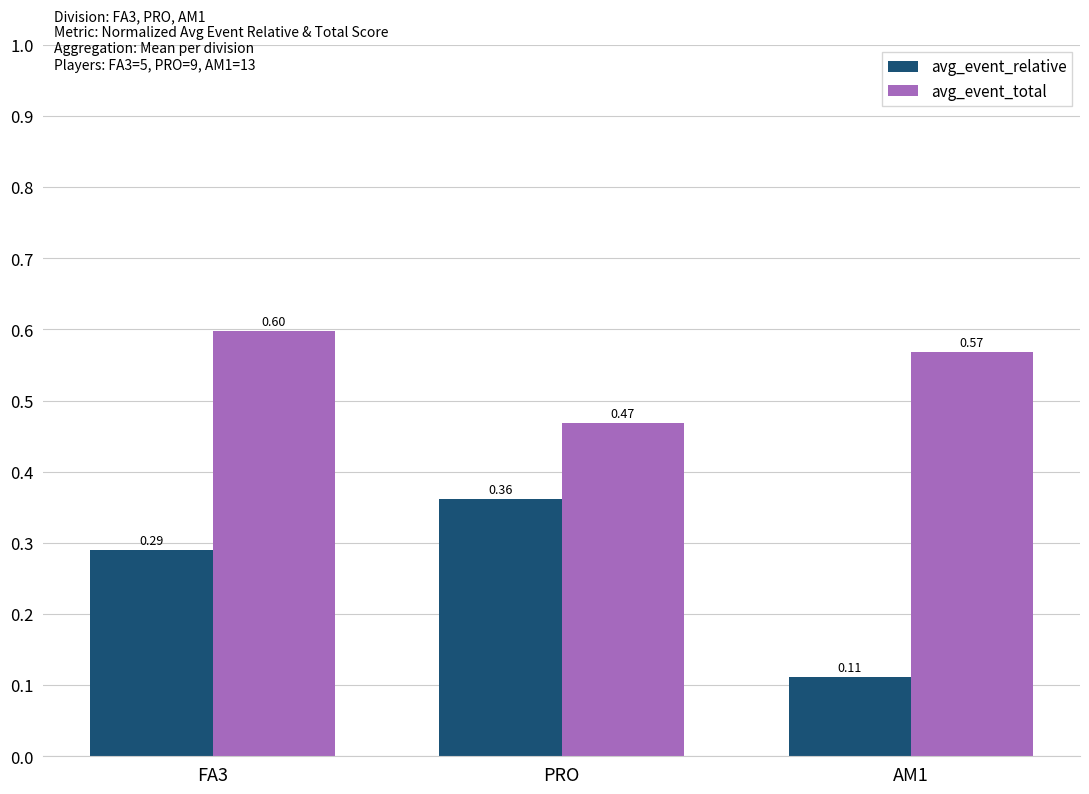

What is the total value across all series at AM1?

0.7